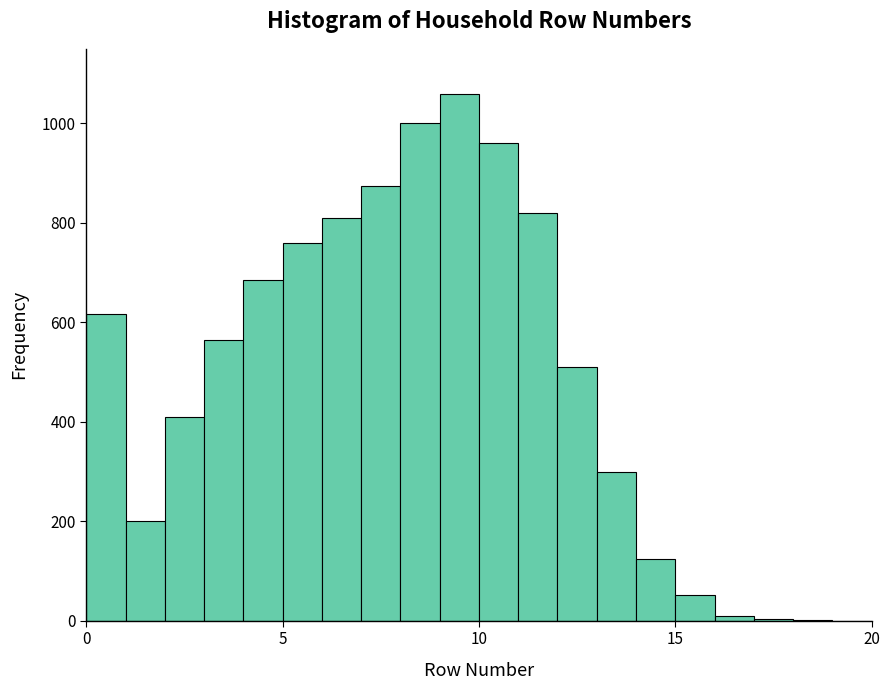

Read against the x-axis, roughly where is the centre of the tallest bar?

9.5